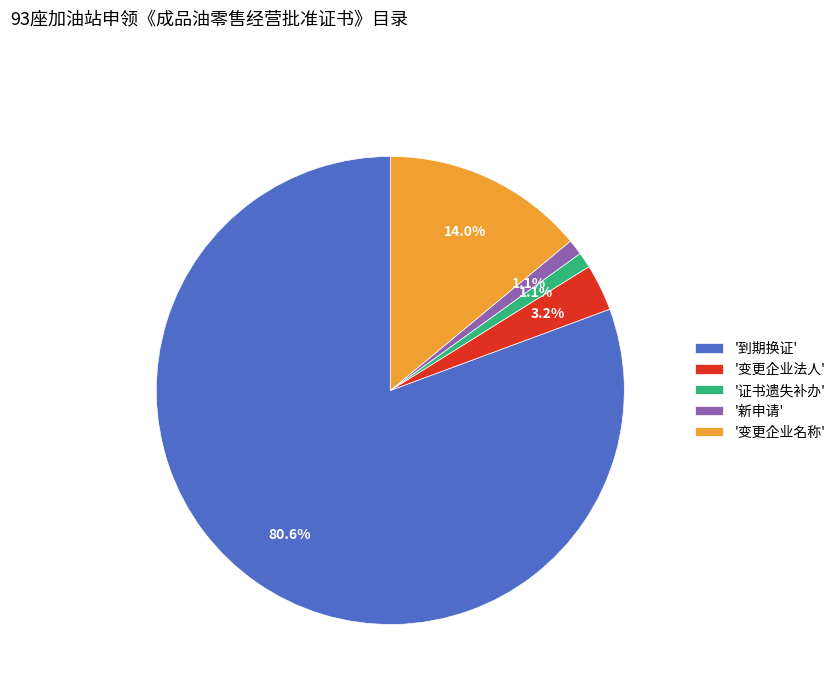

Between '变更企业名称' and '变更企业法人', which is larger?

'变更企业名称'